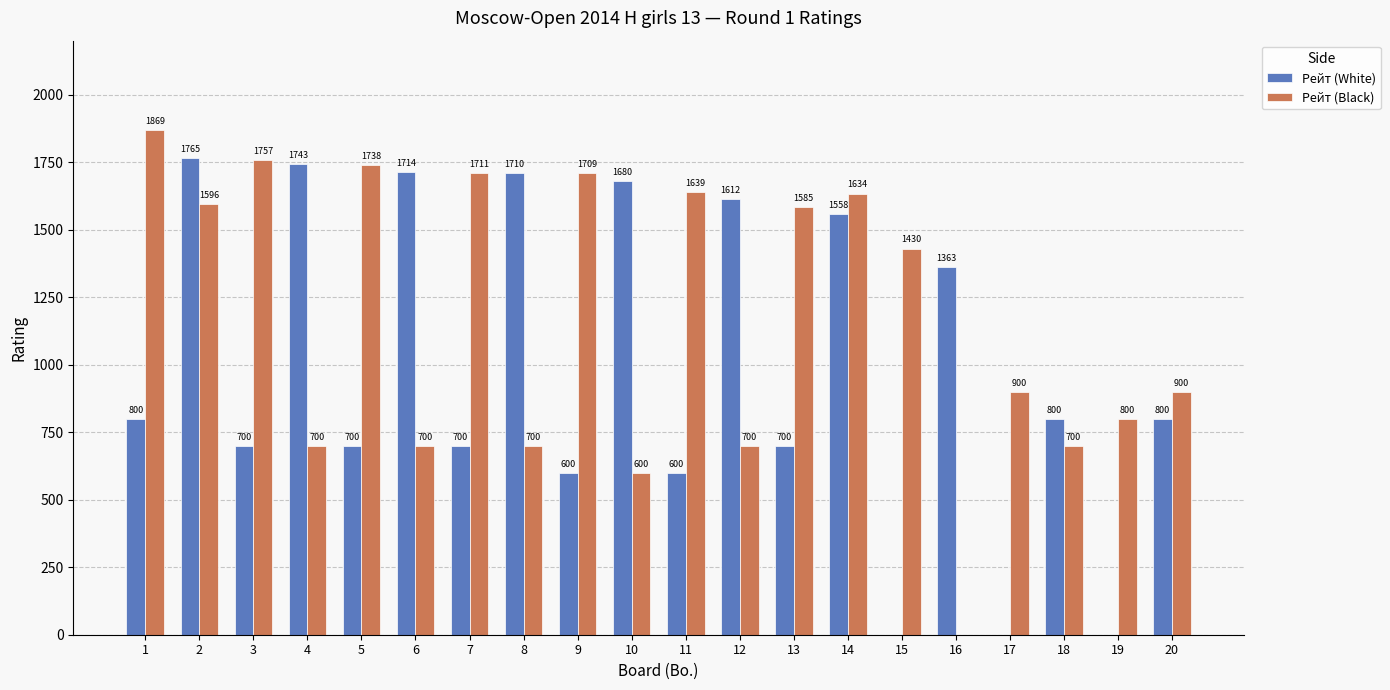

What is the approximate value of Рейт (White) at 13?

700